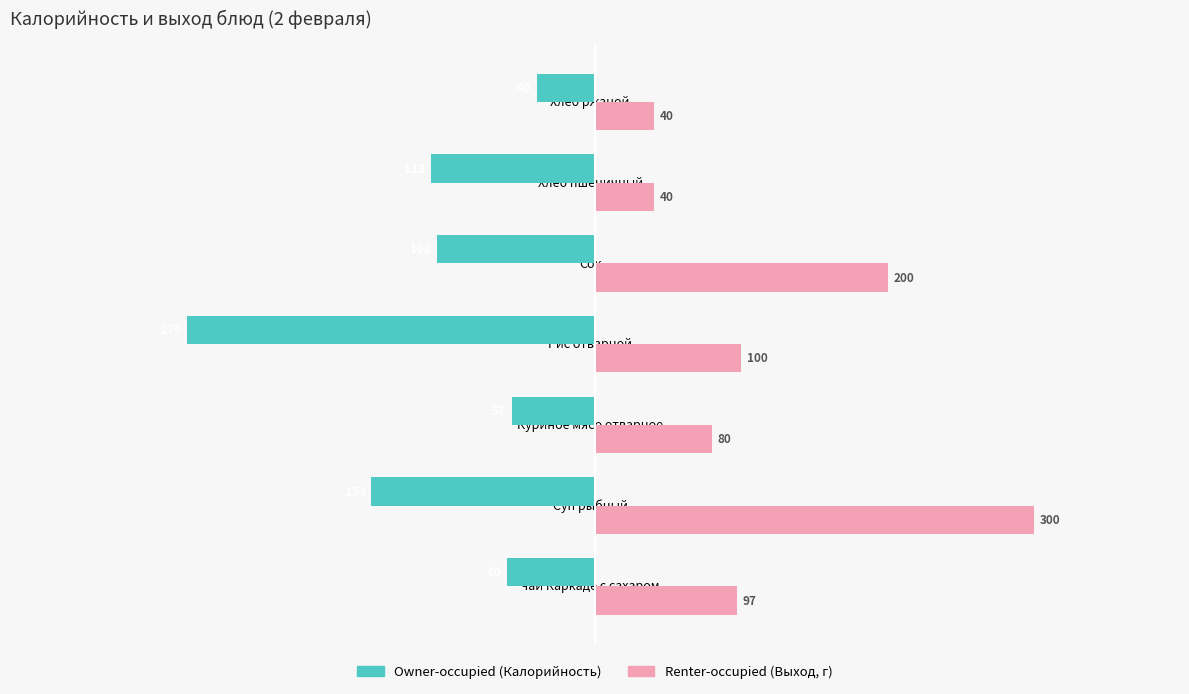

At which category is the sum across all series the highest?

Суп рыбный